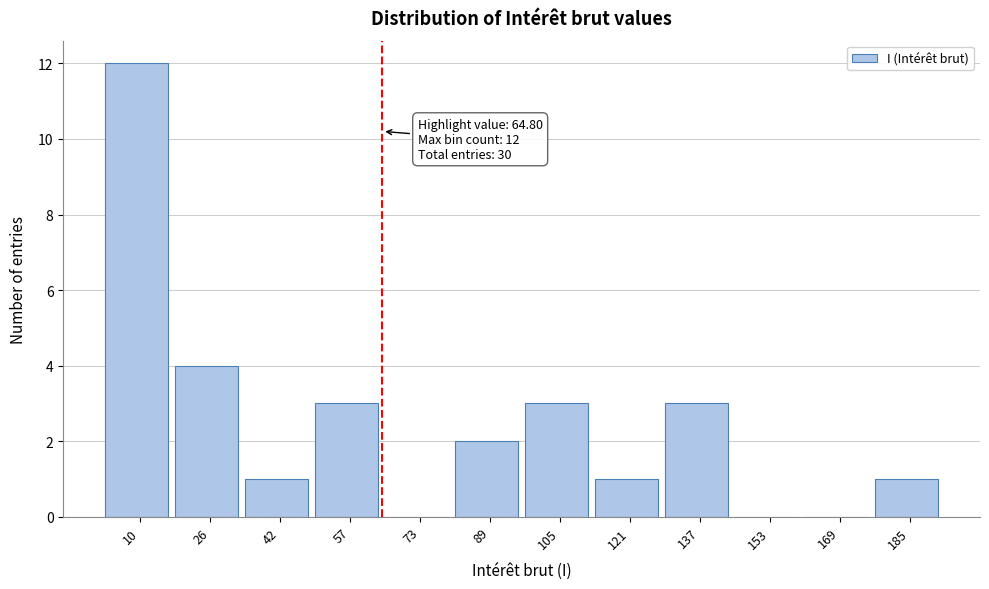

Over which range of the x-axis is the bar tallest?

2 to 18